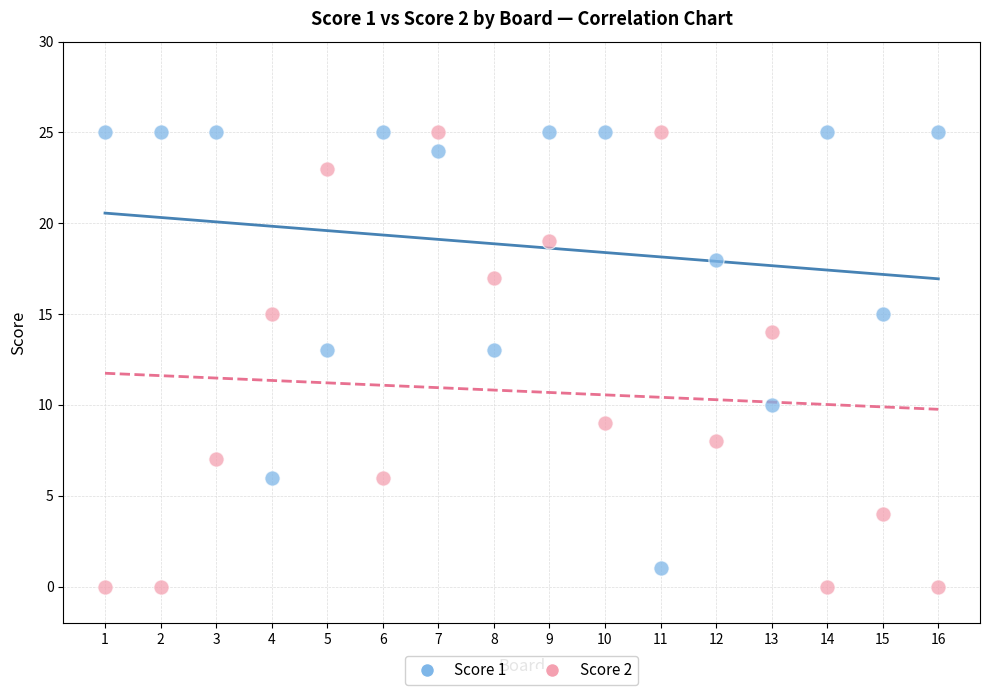

What are all the series names shown in the legend?

Score 1, Score 2